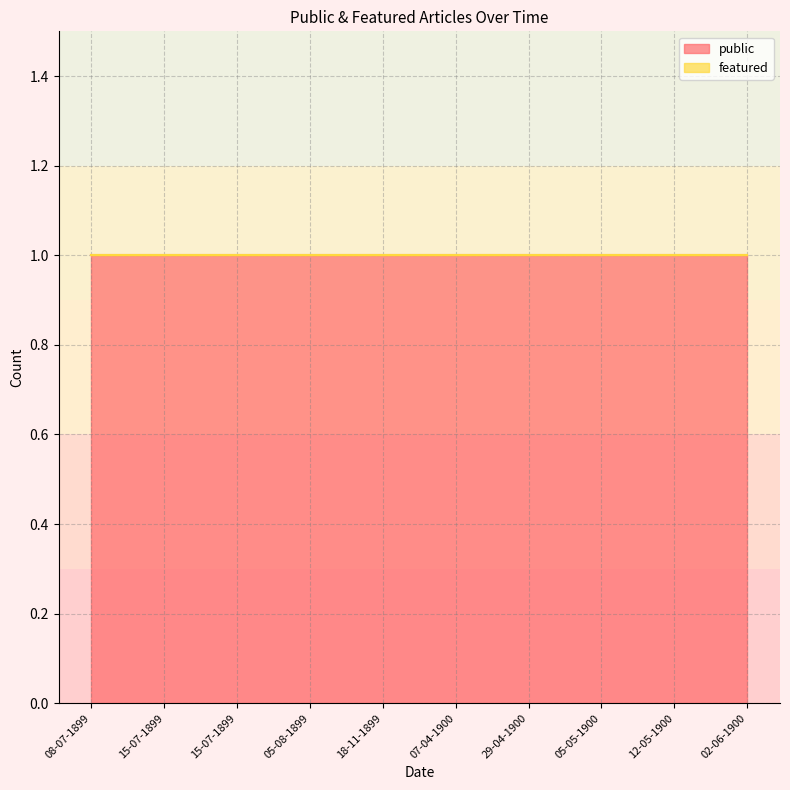

Reading right to left, extract all data points from this chart.

public: 1	1	1	1	1	1	1	1	1	1
featured: 0	0	0	0	0	0	0	0	0	0